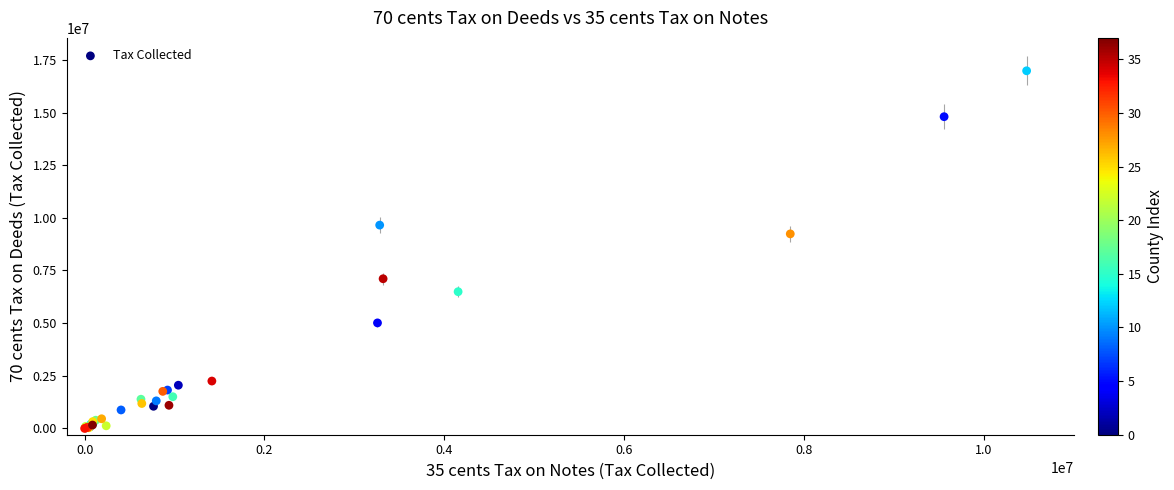

What Y value in the scatter plot is closest to 8491054?

9238088.3